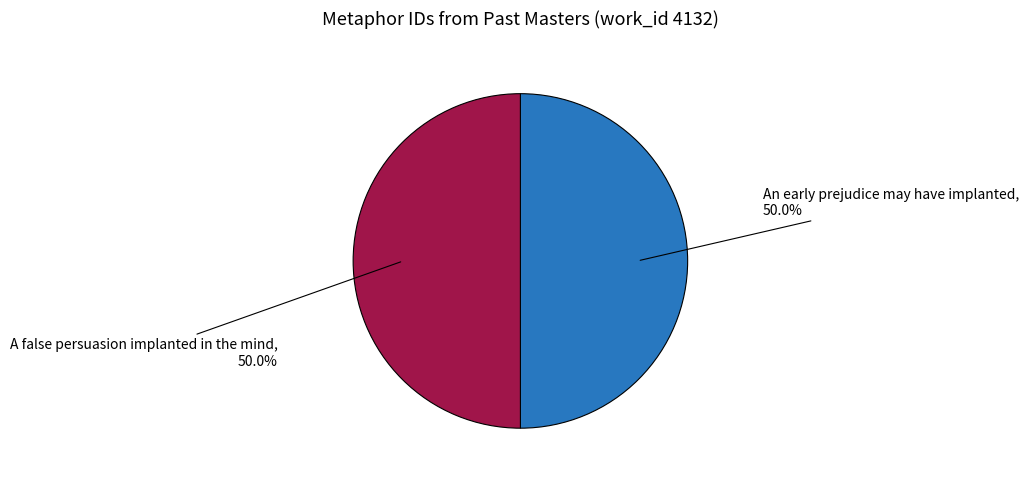

Count the number of slices in the pie.

2